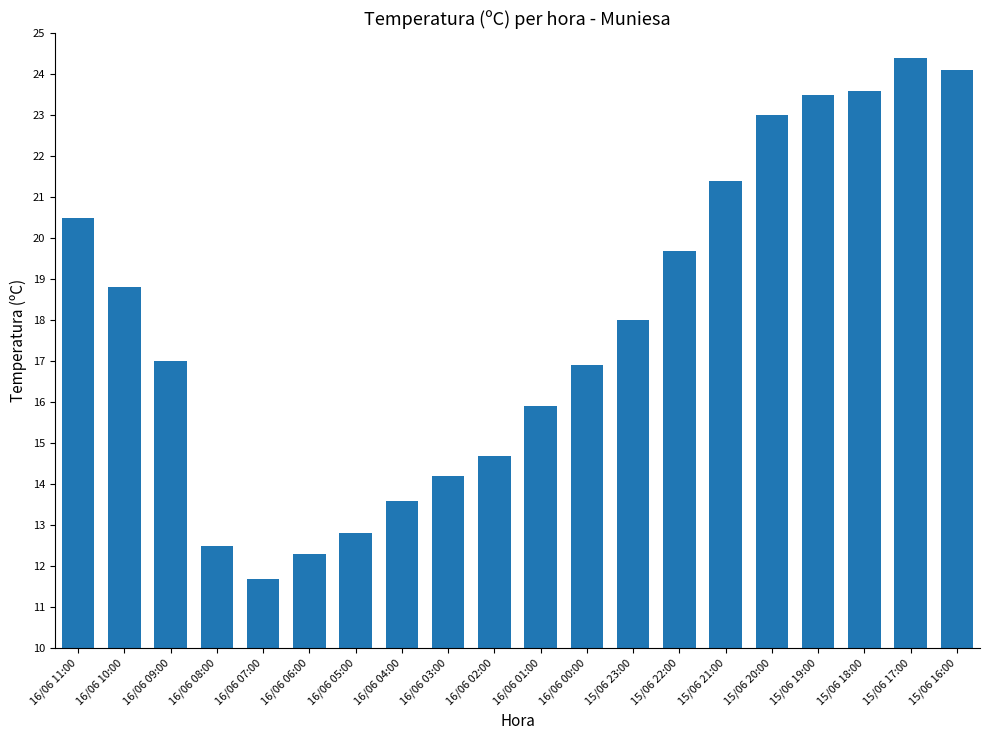

What is the change in value from 15/06 23:00 to 15/06 17:00?

+6.4